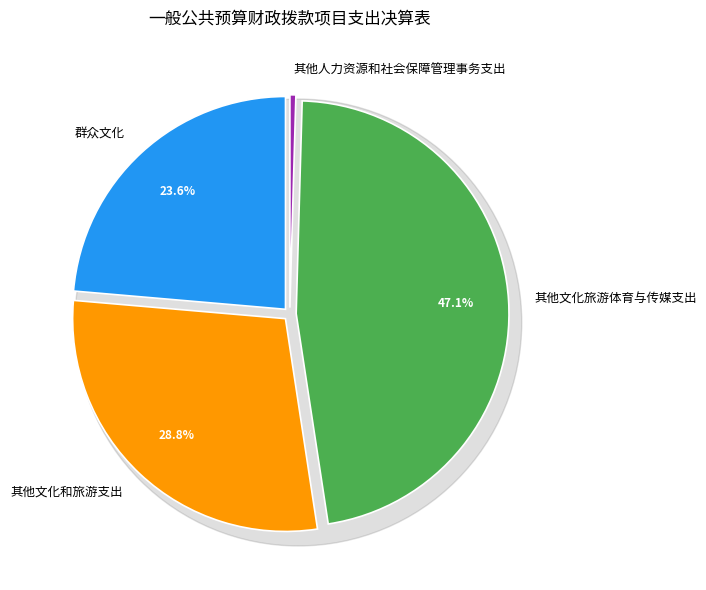

Which category has the smallest portion of the pie?

其他人力资源和社会保障管理事务支出